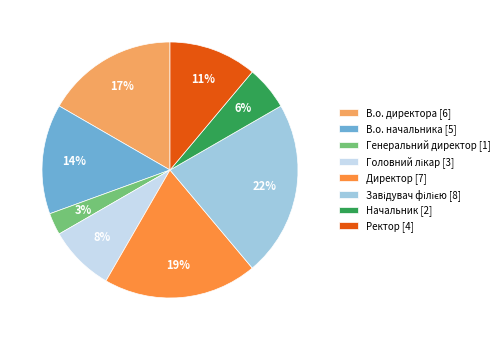

What percentage is the В.о. начальника slice, to the nearest percent?

14%